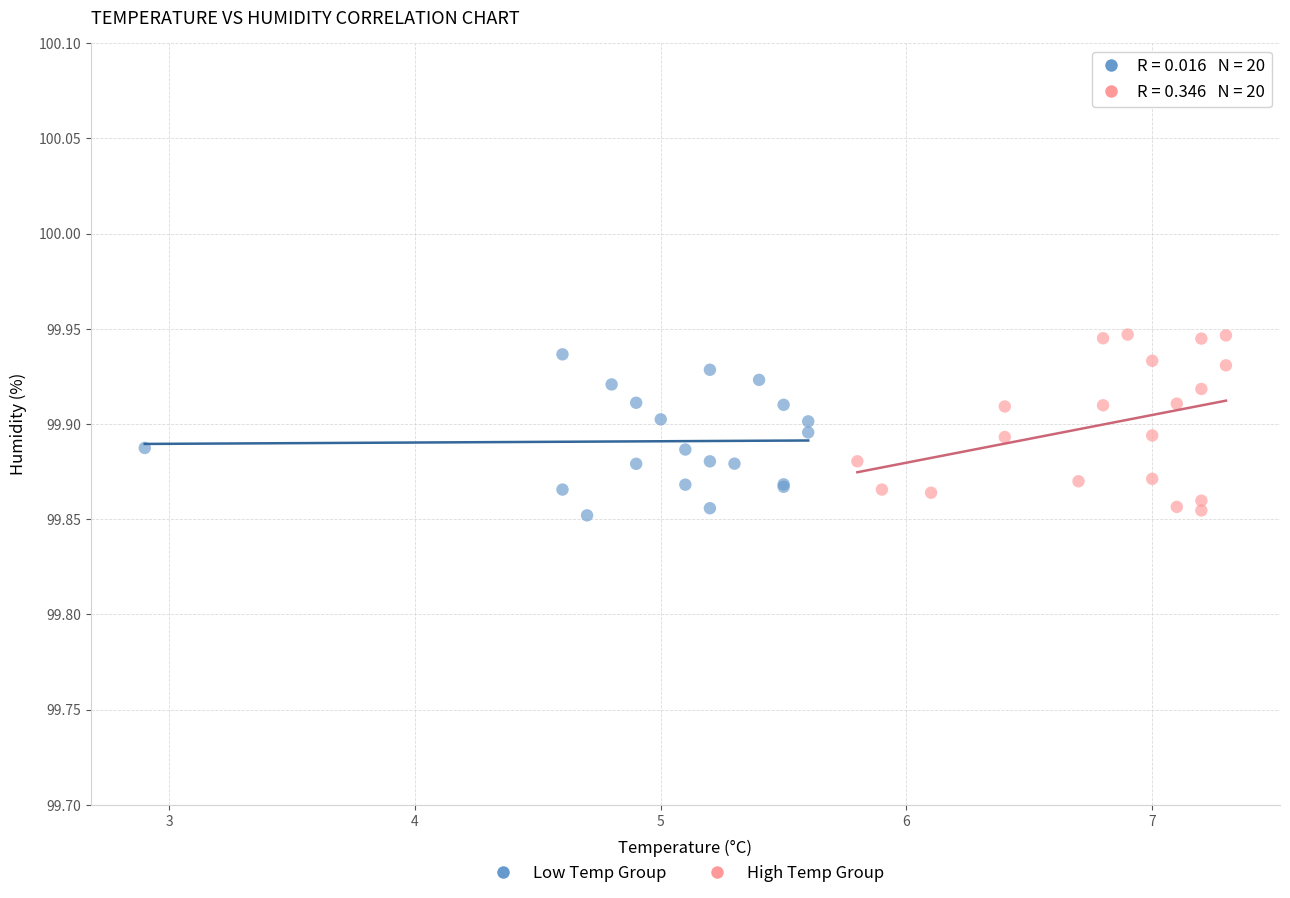

What are all the series names shown in the legend?

Low Temp Group, High Temp Group